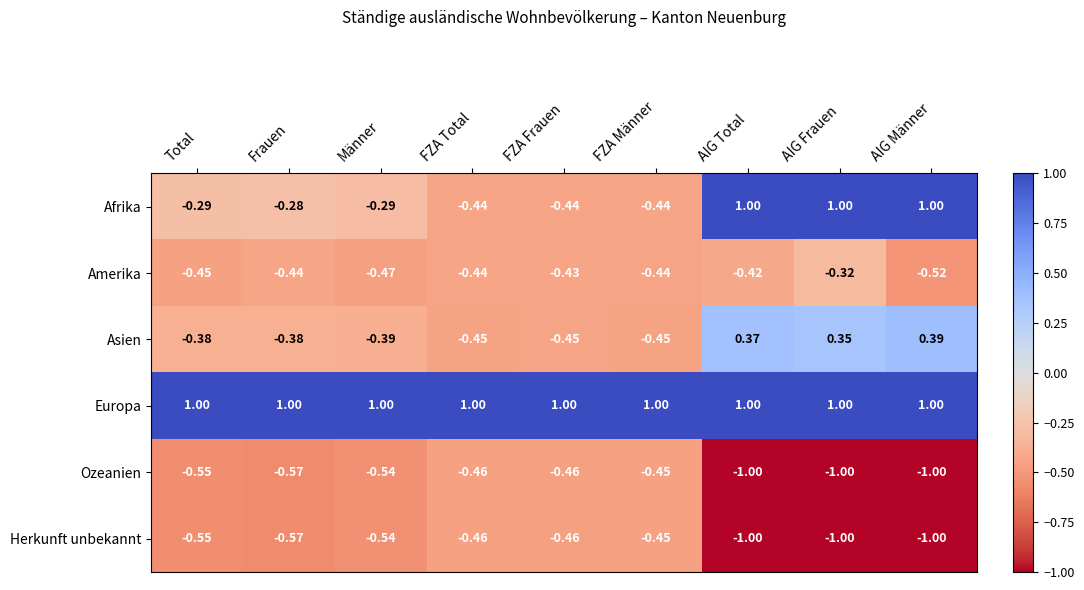

Count the number of categories in the chart.

9